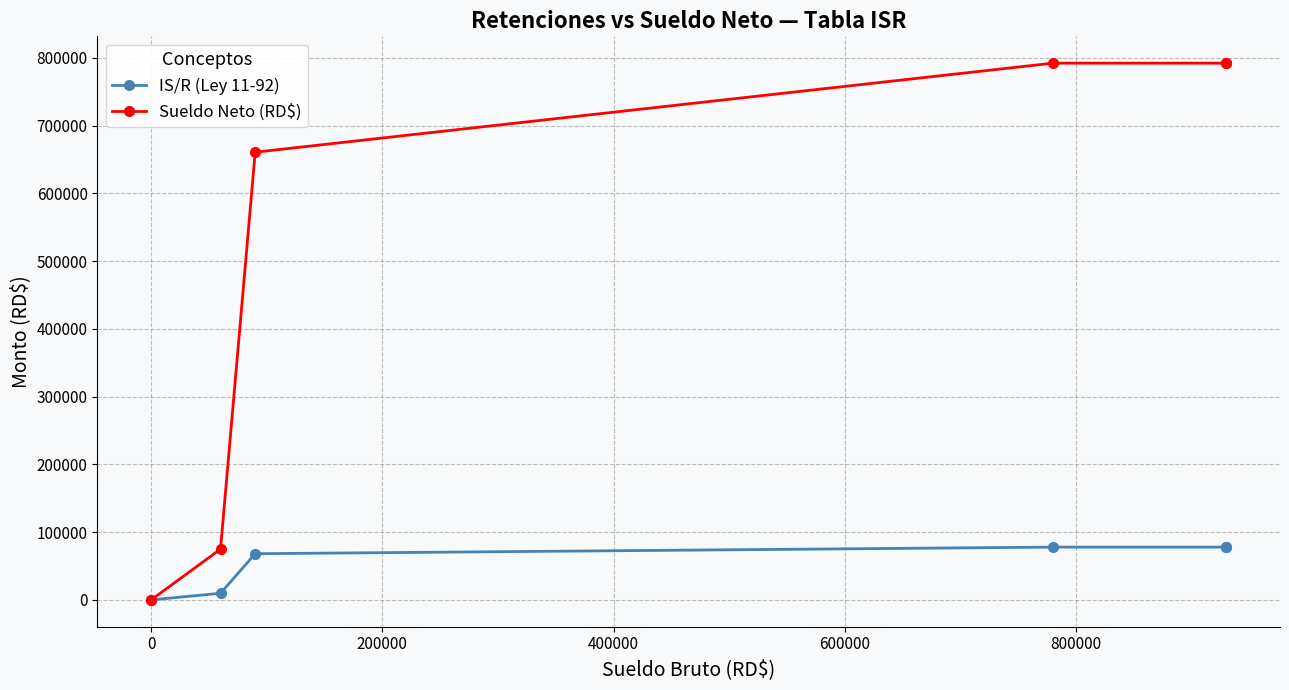

Rank the series by their average value, from highest to lowest.

Sueldo Neto (RD$), IS/R (Ley 11-92)